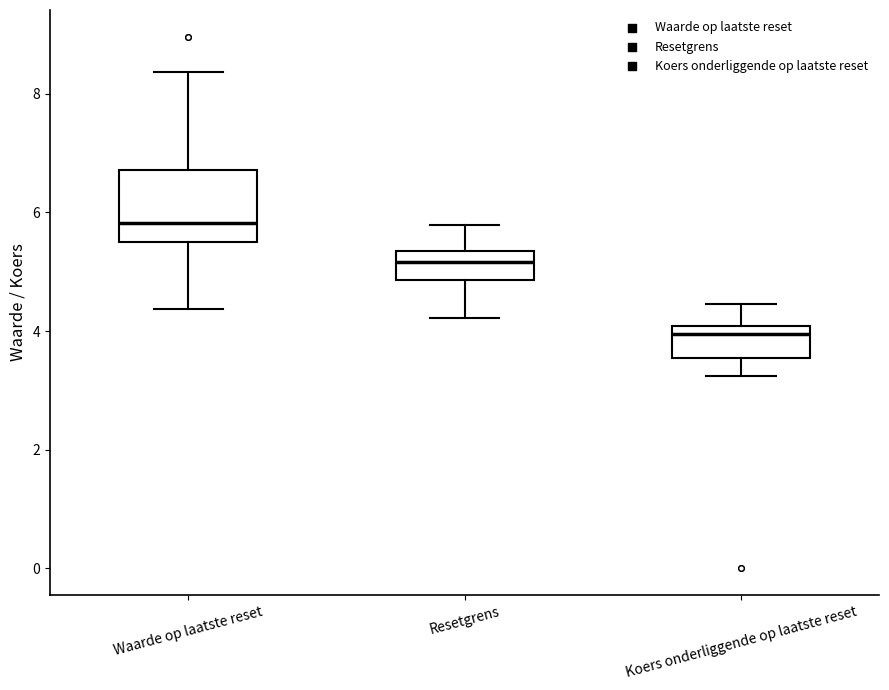

Reading left to right, transcribe this box plot: for each box, give where its median line is, the range the box spans, and where its two whiskers end, as read against the y-axis. The values are not printed on the chart, so give them approximately, as read against the axis.

Waarde op laatste reset: median 5.8, box 5.4 to 6.8, whiskers 4.4 to 8.4
Resetgrens: median 5.2, box 4.8 to 5.4, whiskers 4.2 to 5.8
Koers onderliggende op laatste reset: median 4.0 (just below the box's upper edge), box 3.6 to 4.0, whiskers 3.2 to 4.4